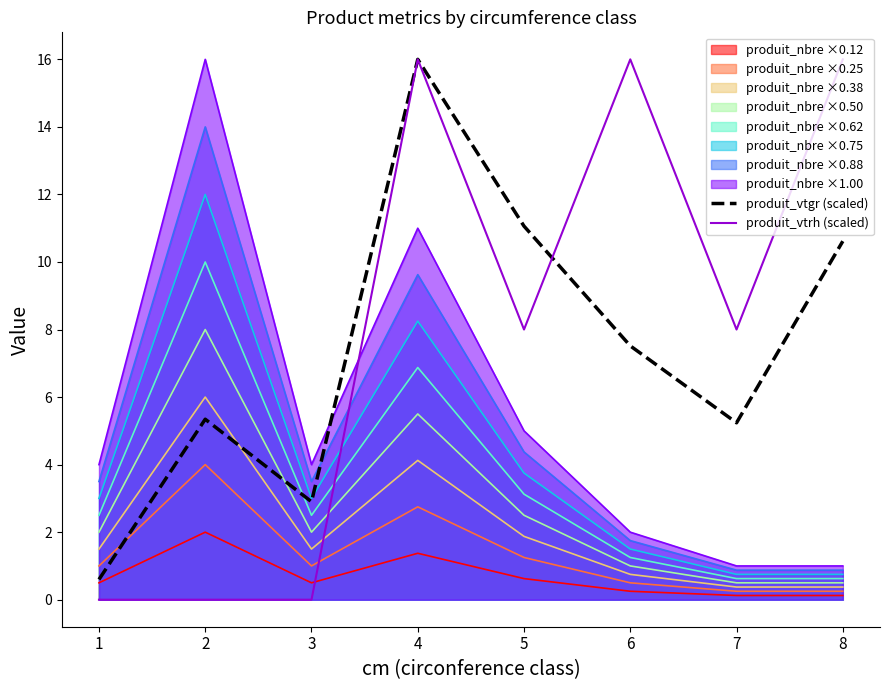

Which series has the widest spread of values?

produit_vtrh (scaled)